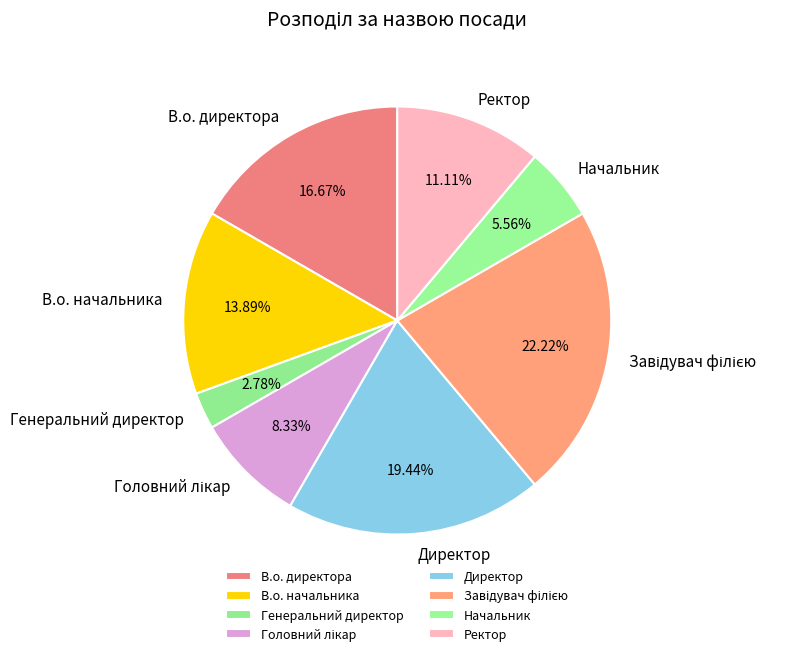

Does Директор account for over 50% of the chart?

No